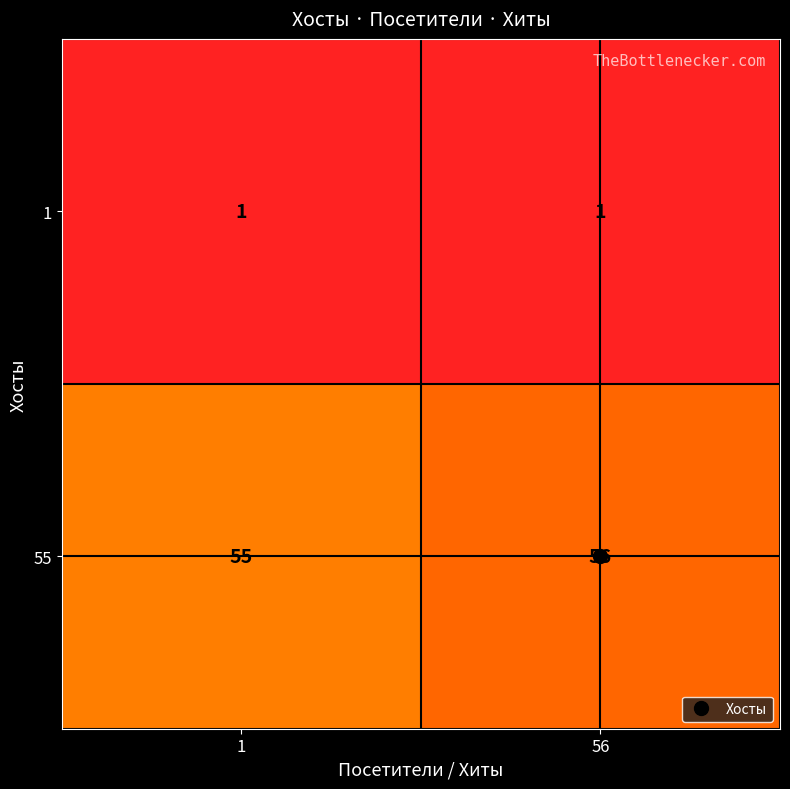

List the series in order of their peak value, lowest first.

1, 55